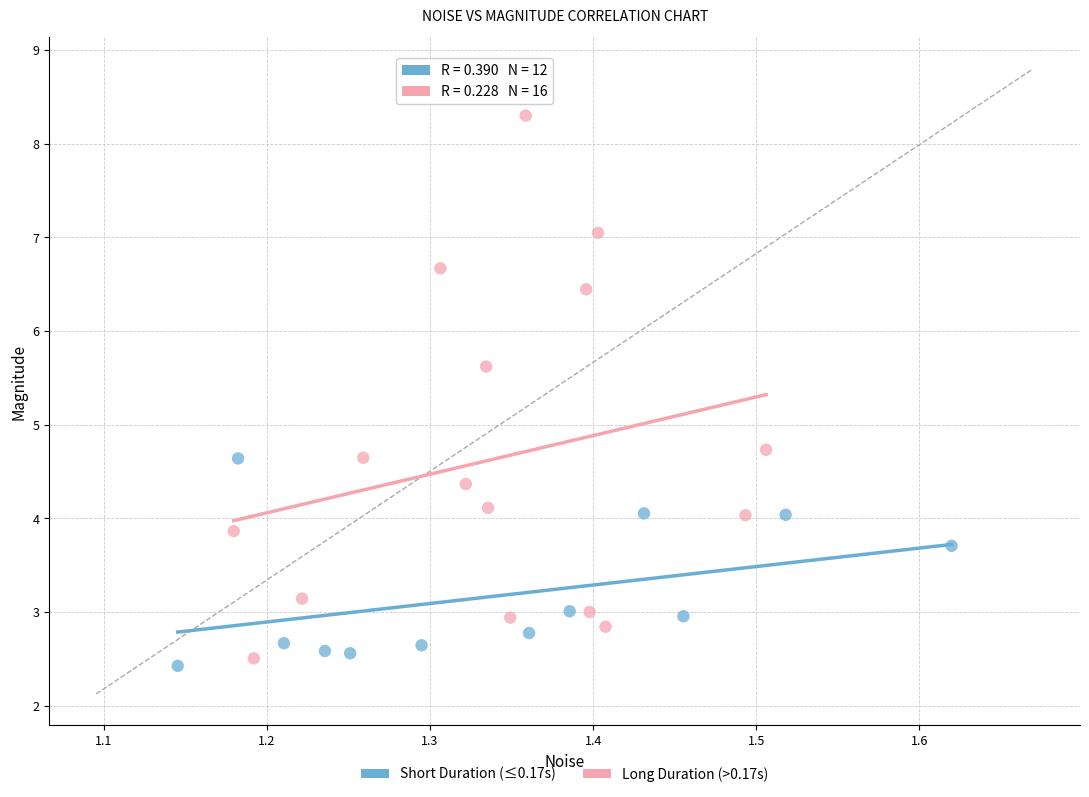

Which series contains the highest Y value?

Long Duration (>0.17s)